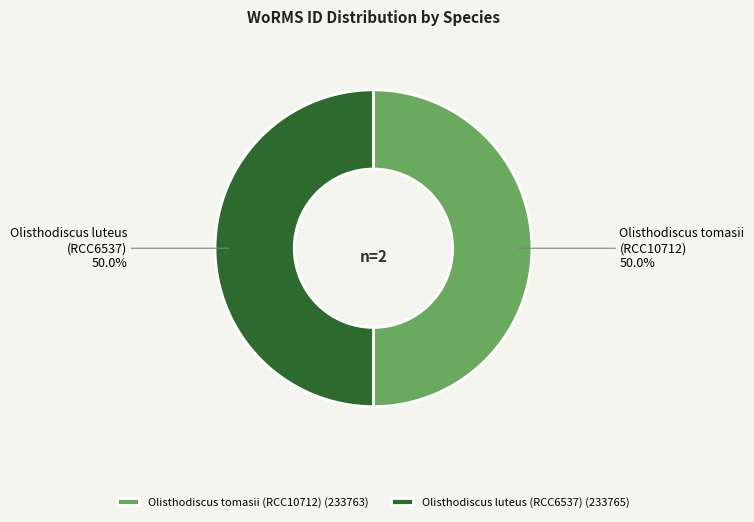

Is the sum of Olisthodiscus tomasii (RCC10712) and Olisthodiscus luteus (RCC6537) greater than half?

Yes